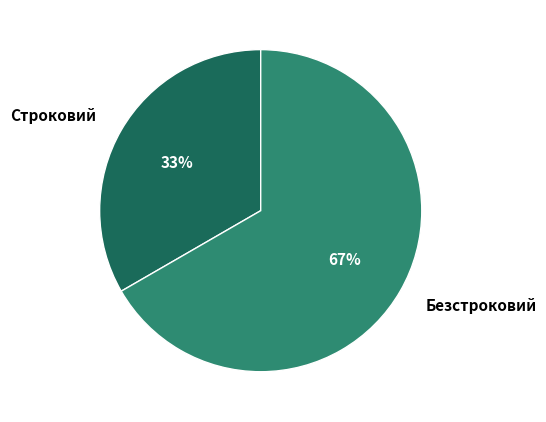

Is the sum of Строковий and Безстроковий greater than half?

Yes